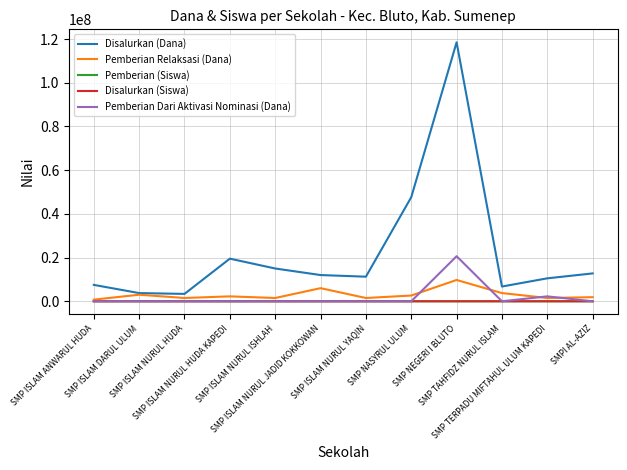

What is the total value across all series at SMP TAHFIDZ NURUL ISLAM?

10500018